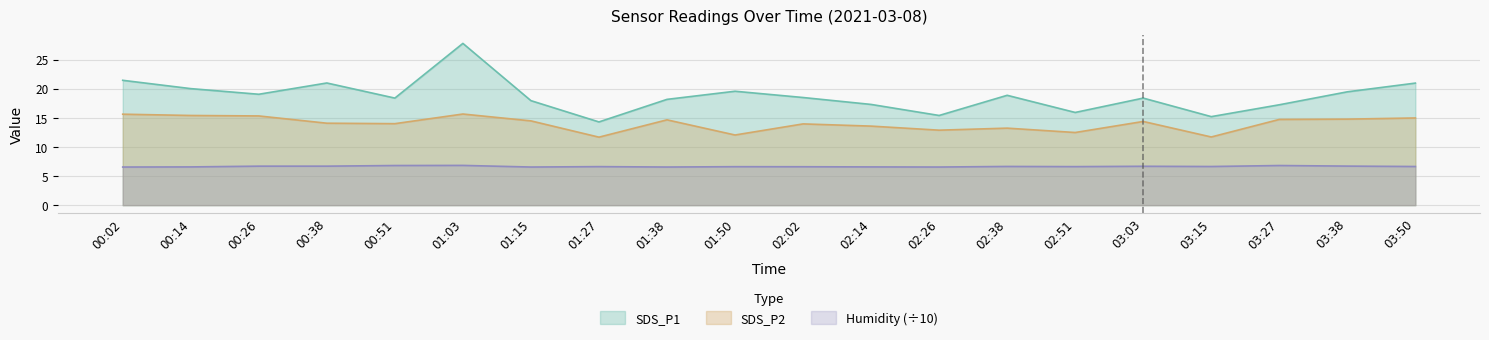

Which series has the widest spread of values?

SDS_P1